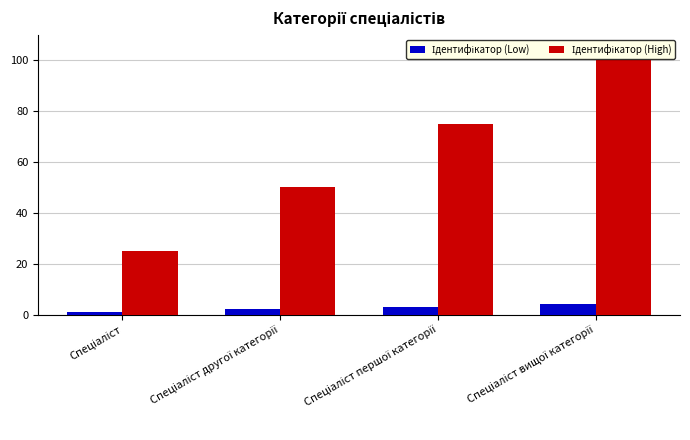

At how many categories does at least one series exceed 15?

4